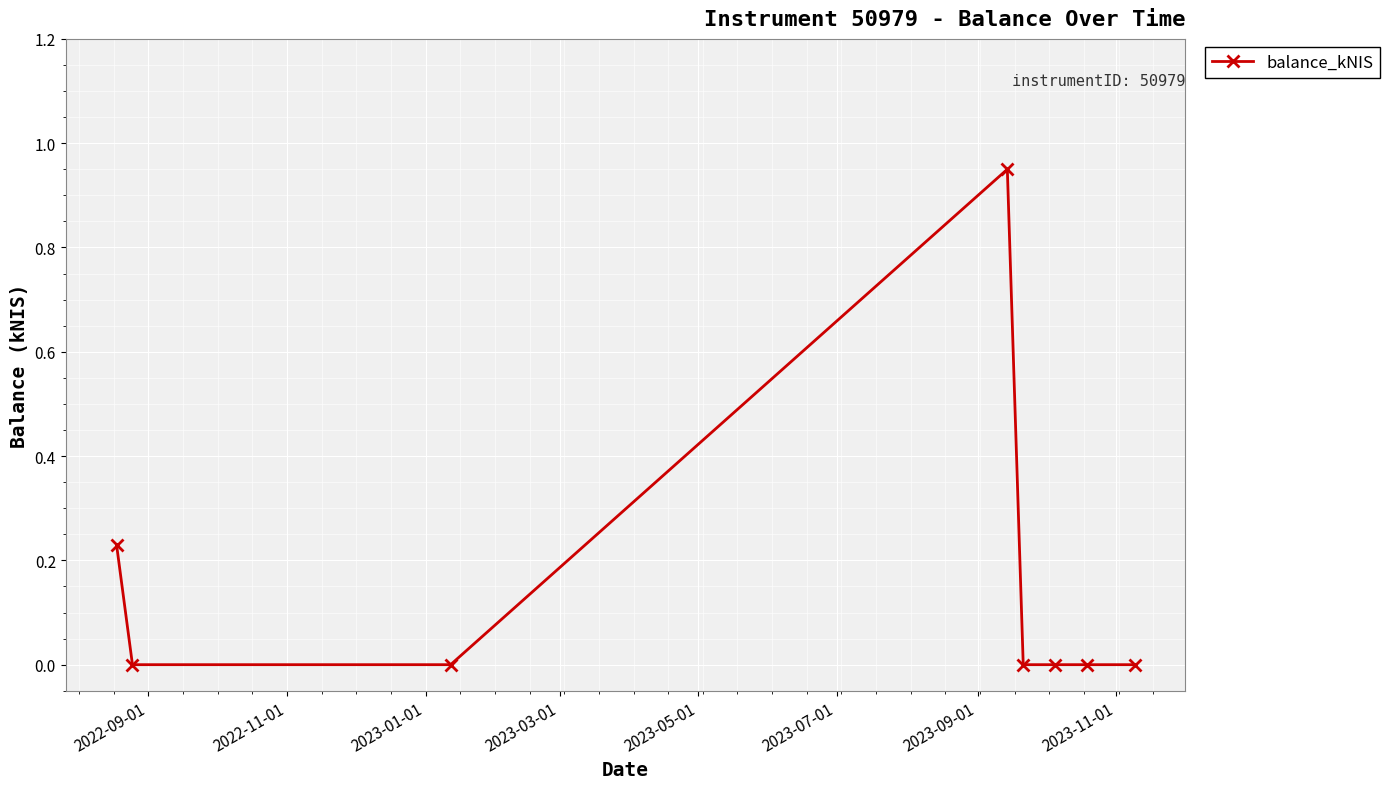

True or false: the data has more than 0 interior local peaks.

True